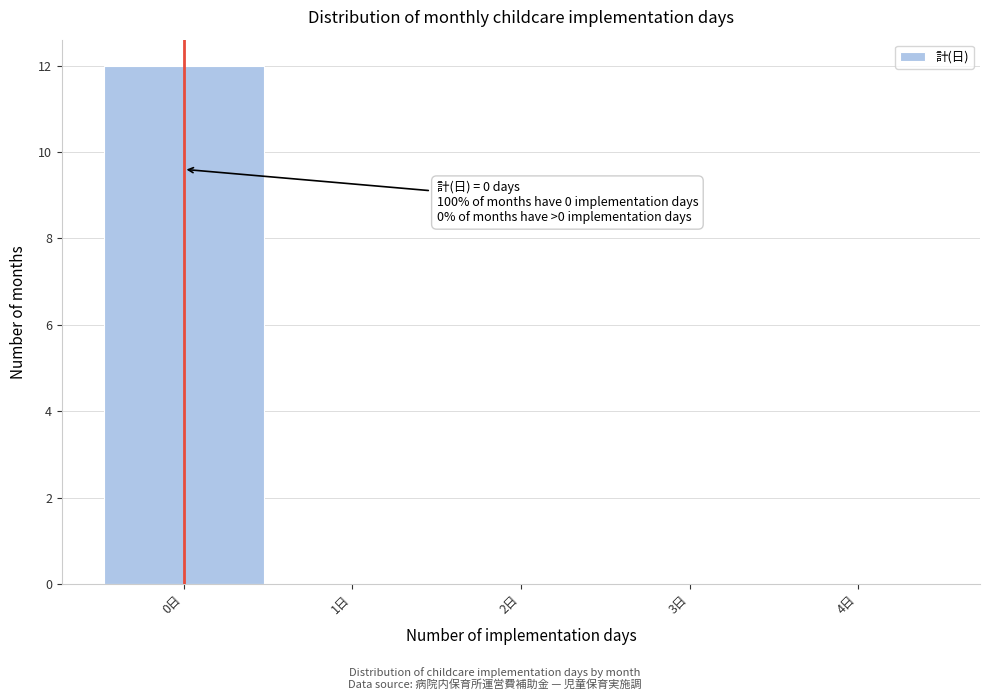

Which range on the x-axis has the tallest bar?

-0.5 to 0.5